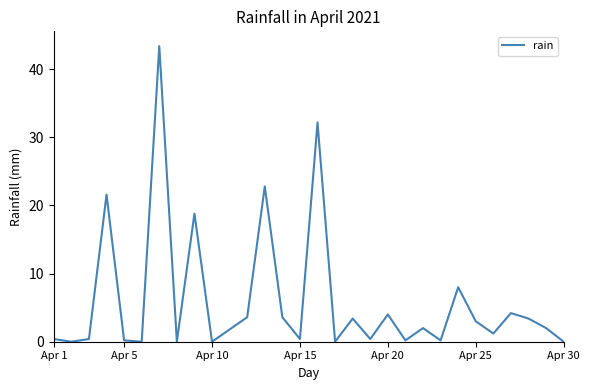

What is the greatest value displayed?

43.4